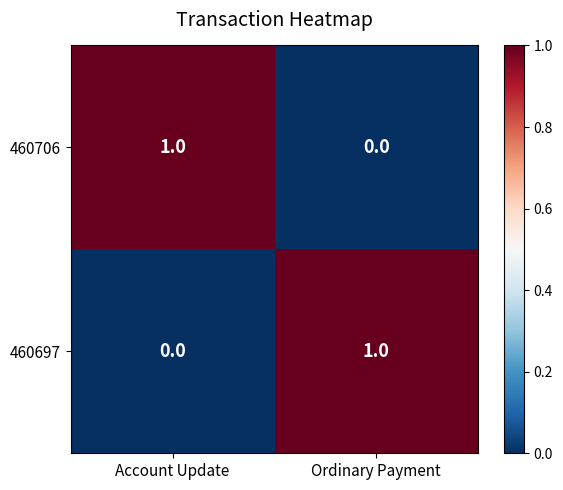

Reading left to right, extract all data points from this chart.

460706: 1	0
460697: 0	1